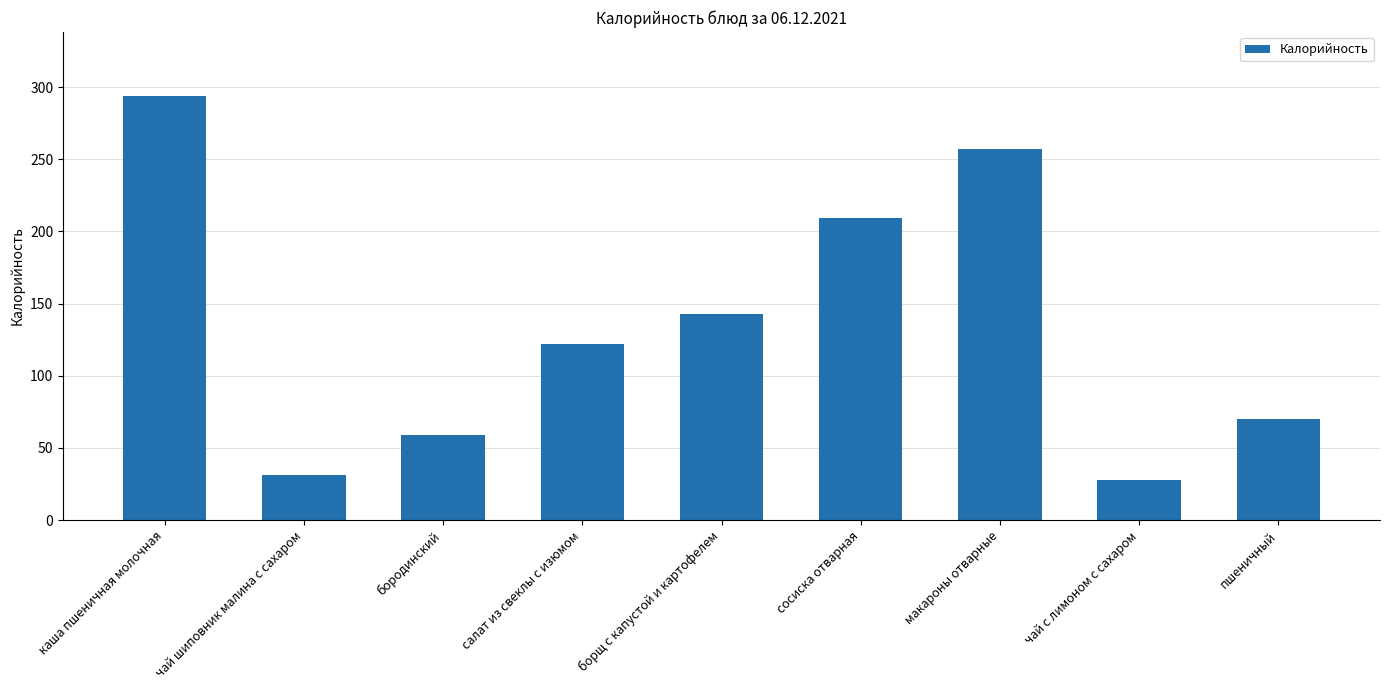

List the labels in order of value, smallest first.

чай с лимоном с сахаром, чай шиповник малина с сахаром, бородинский, пшеничный, салат из свеклы с изюмом, борщ с капустой и картофелем, сосиска отварная, макароны отварные, каша пшеничная молочная